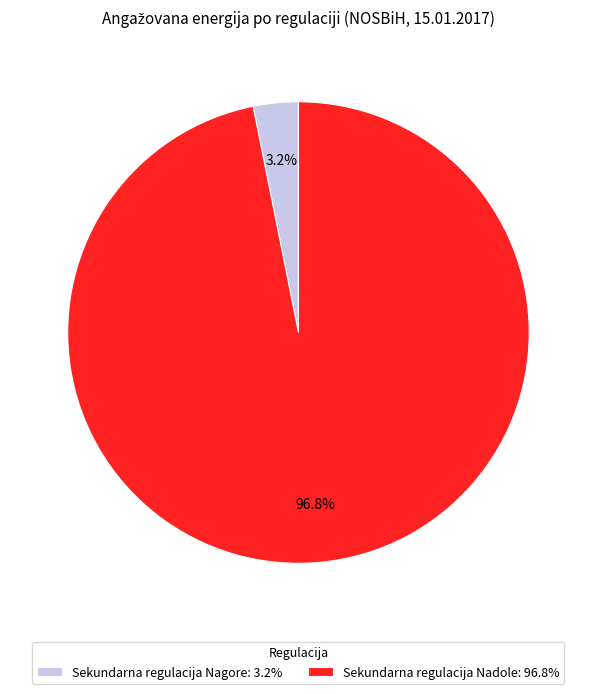

What is the majority slice?

Sekundarna regulacija Nadole: 96.8%